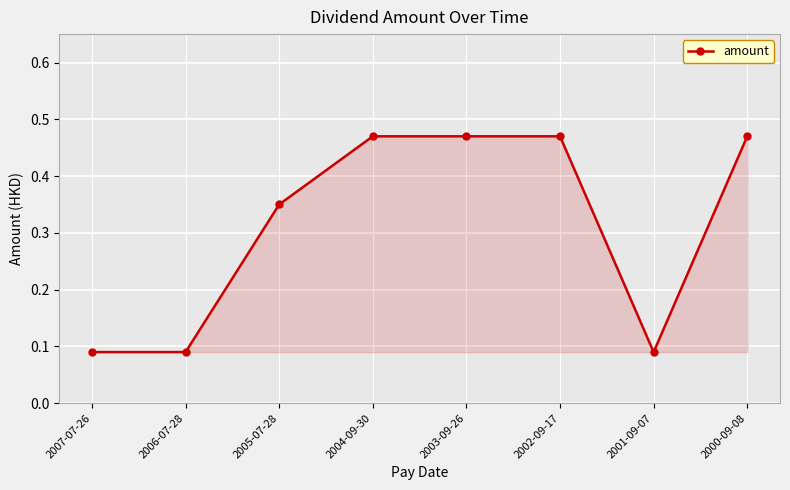

What is the change in value from 2007-07-26 to 2004-09-30?

+0.4